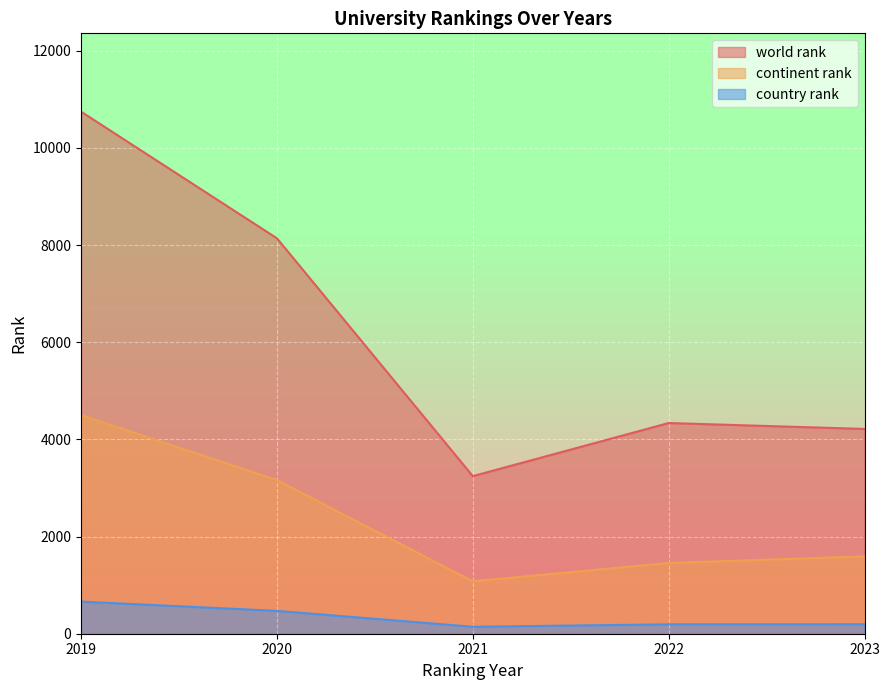

The continent rank series shows 1507 at 12. True or false?

False